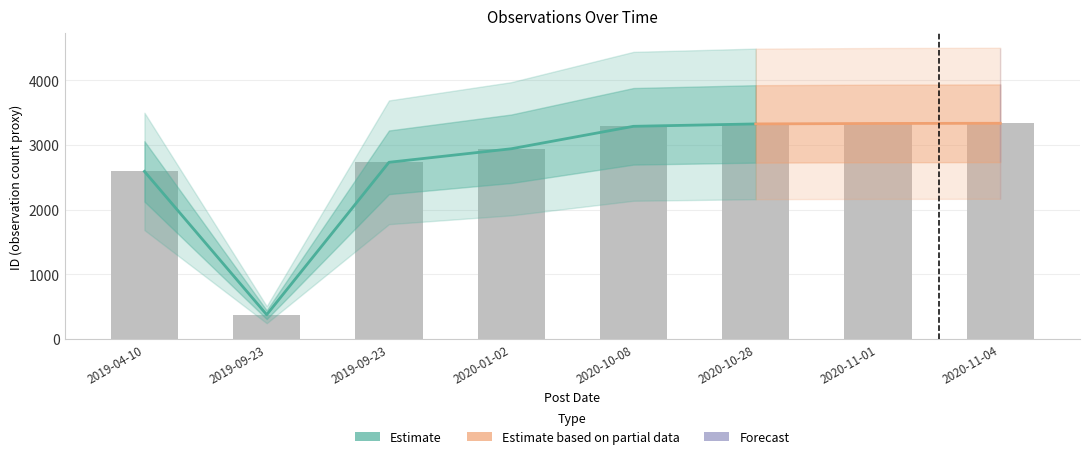

How many bars are there in total?

8